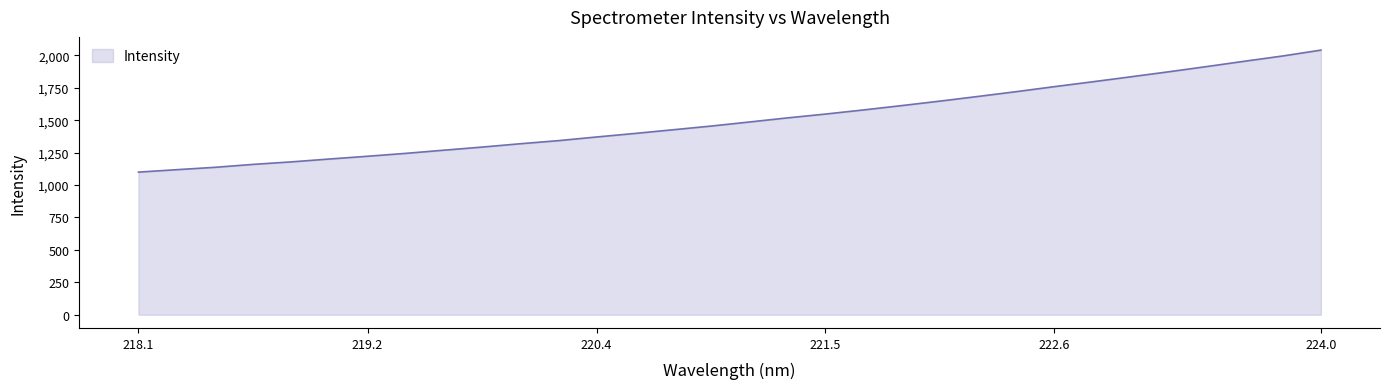

What is the greatest value displayed?

2040.1